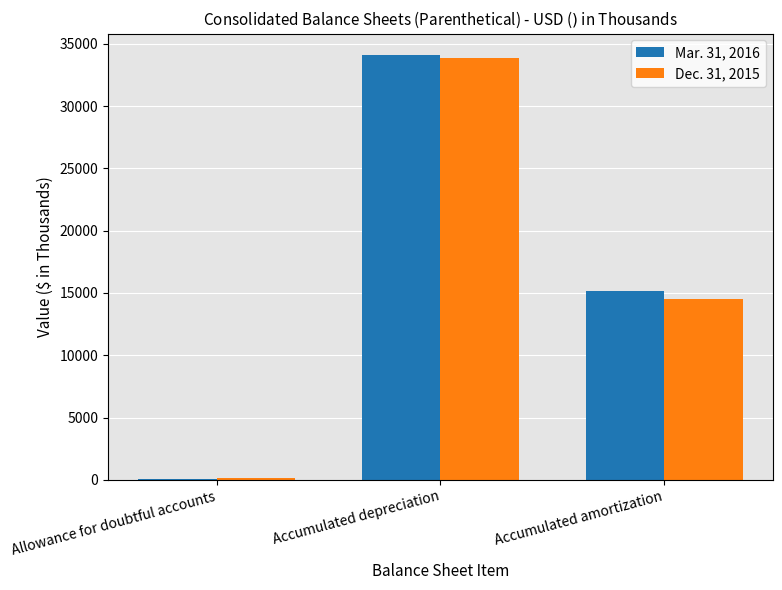

Between Accumulated depreciation and Accumulated amortization, which series saw the biggest shift?

Dec. 31, 2015